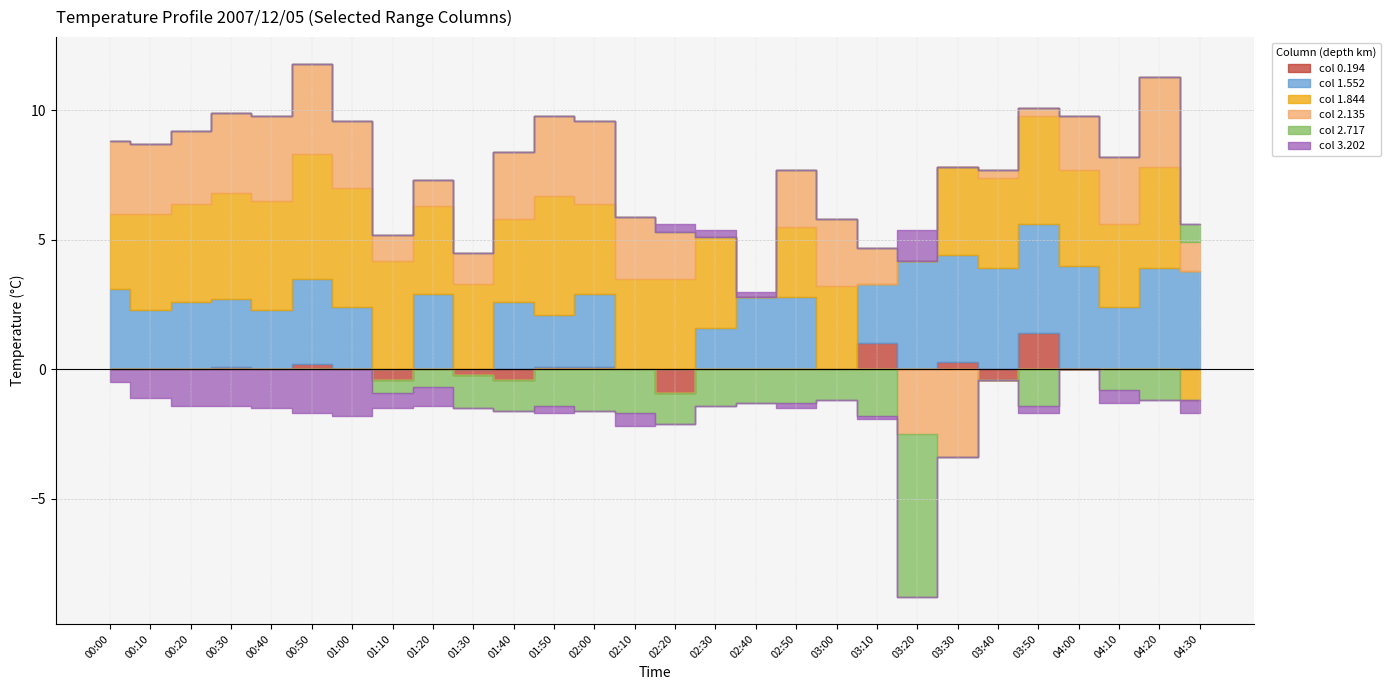

True or false: 2.135 has a value of 3.1 at 00:30.

True